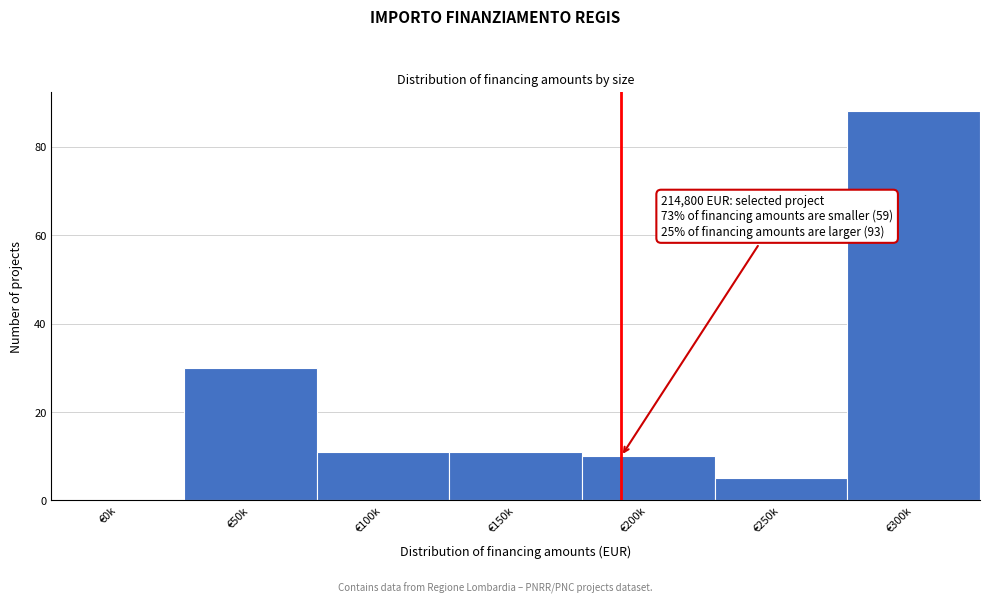

Reading left to right, list all the values displayed in this chart.

€0k=0	€50k=30	€100k=11	€150k=11	€200k=10	€250k=5	€300k=88